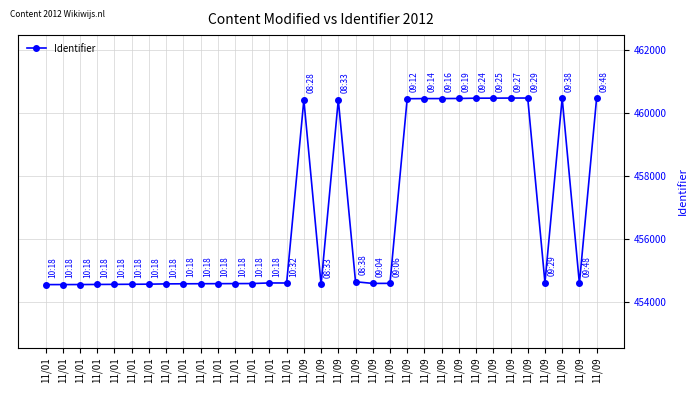

Rank the categories by value from highest to lowest.

11/09, 11/09, 11/09, 11/09, 11/09, 11/09, 11/09, 11/09, 11/09, 11/09, 11/09, 11/09, 11/09, 11/09, 11/01, 11/01, 11/09, 11/09, 11/09, 11/01, 11/01, 11/01, 11/01, 11/01, 11/01, 11/01, 11/01, 11/01, 11/01, 11/09, 11/01, 11/01, 11/01